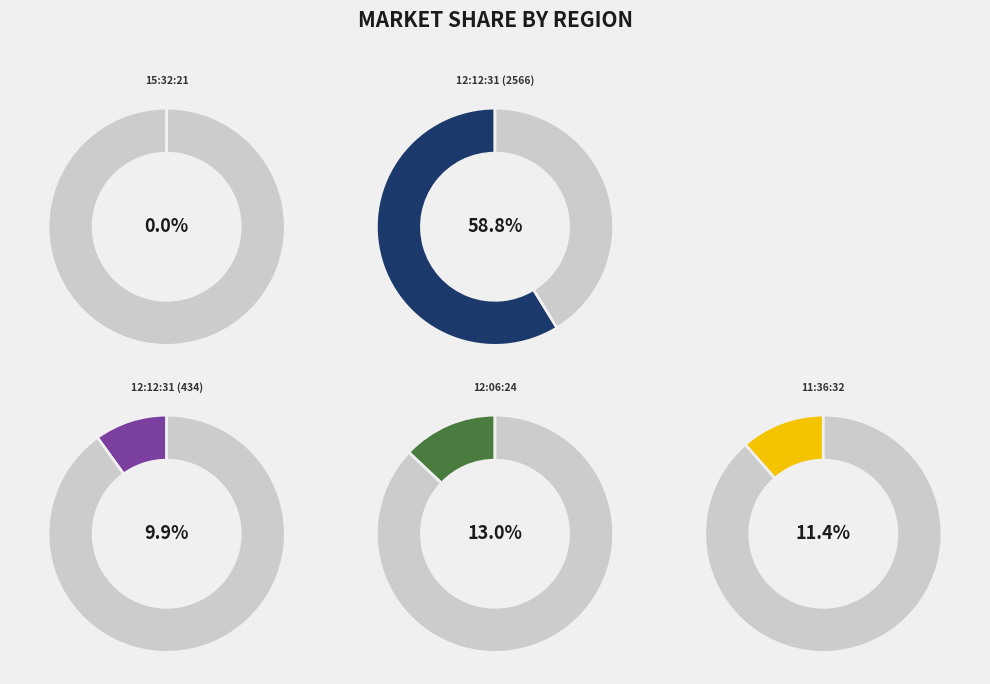

The 12:06:24 slice represents 2% of the pie. True or false?

False